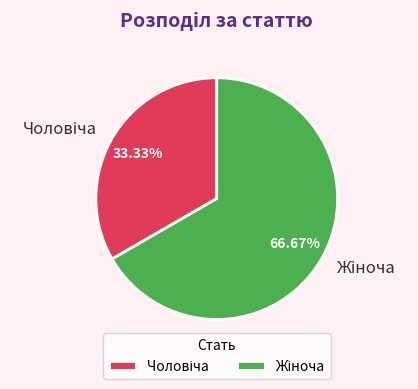

Does any single category account for the majority?

Yes